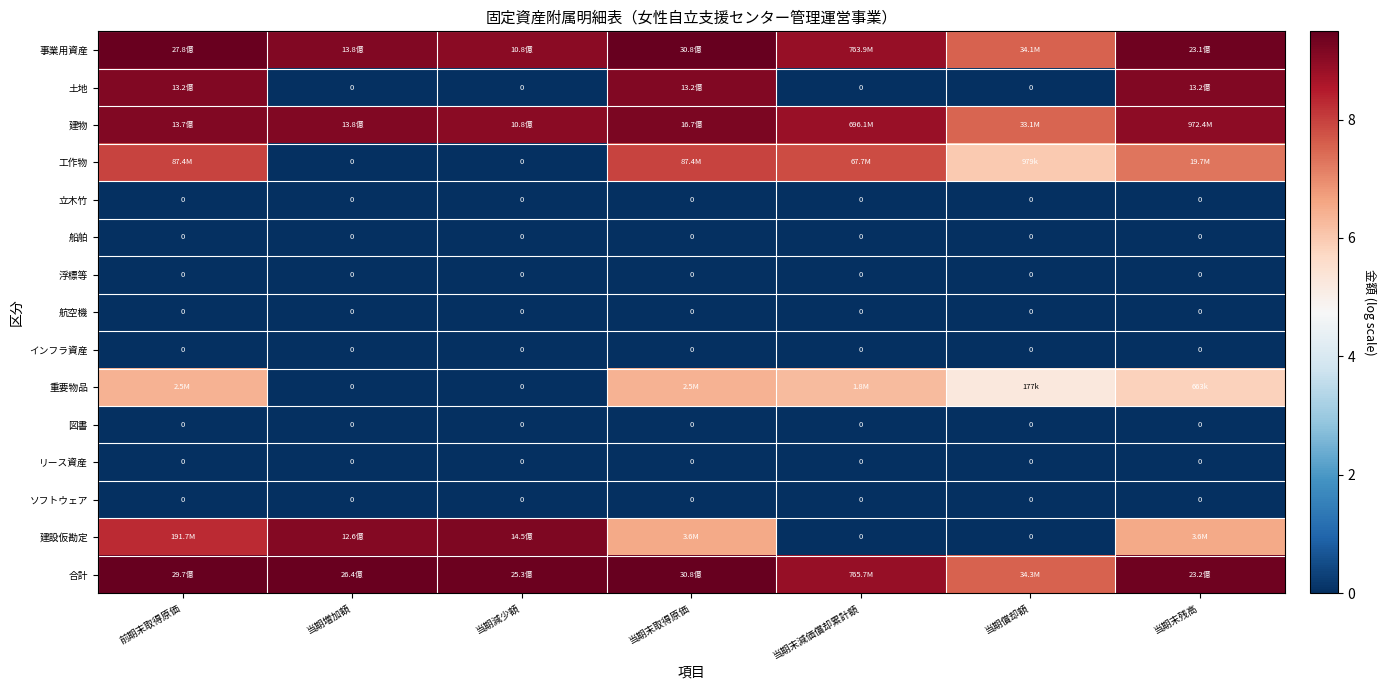

What is the difference between the highest and lowest values at 前期末取得原価?

9.5